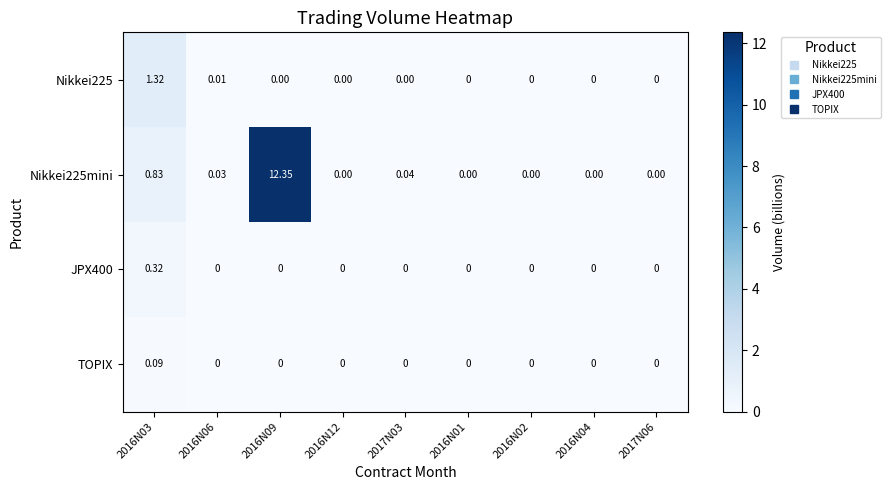

Is the value of Nikkei225 at 2016N03 greater than the value of Nikkei225mini at 2017N03?

Yes